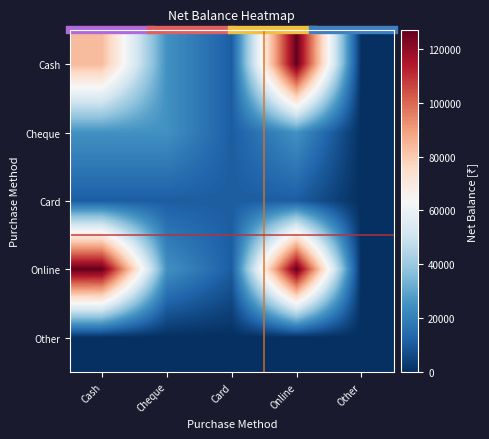

What is the spread (max minus min) of values at Card?

11000